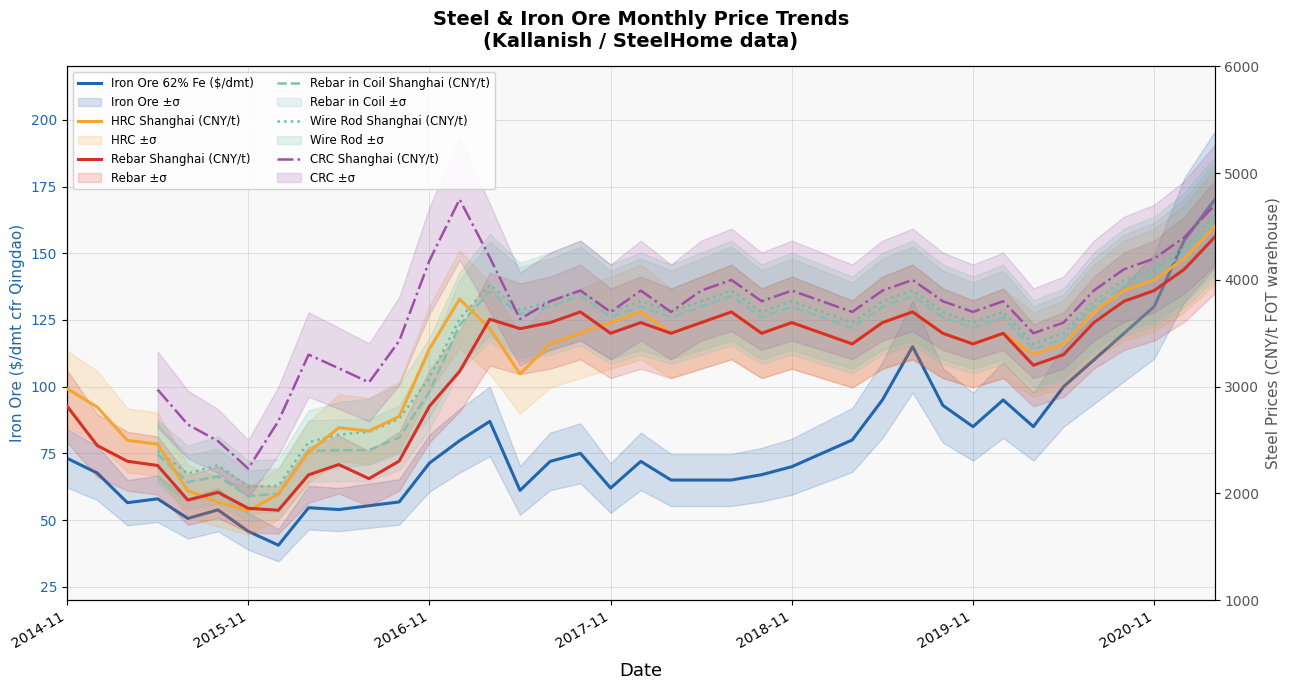

Does the chart display data point markers on the line(s)?

No